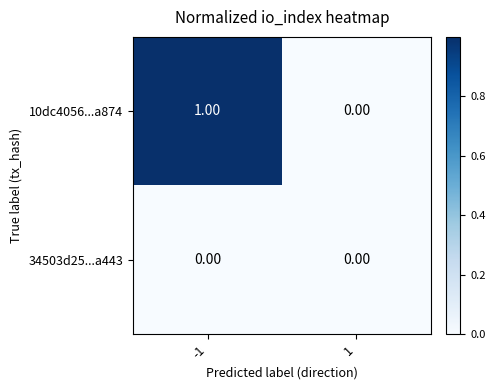

Rank the categories by 10dc4056...a874 value from lowest to highest.

1, -1